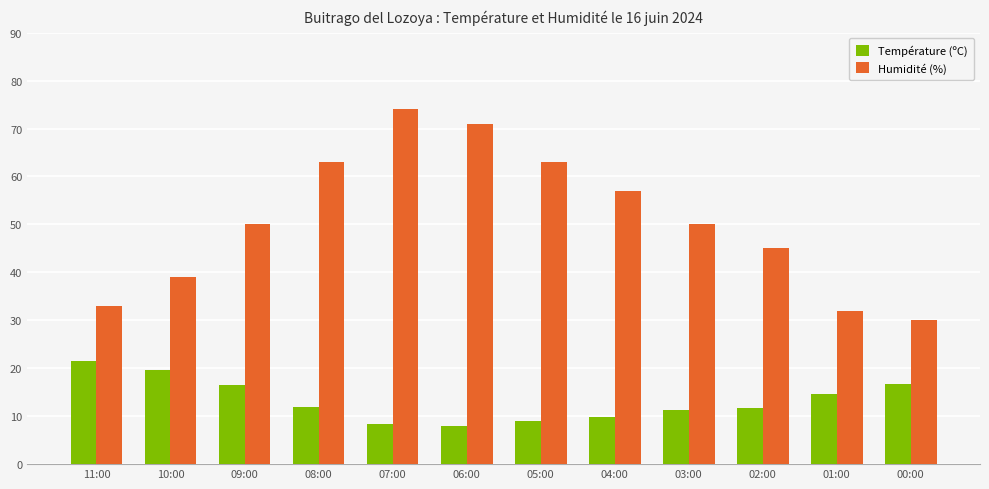

List the series in order of their overall mean, lowest first.

Température (ºC), Humidité (%)